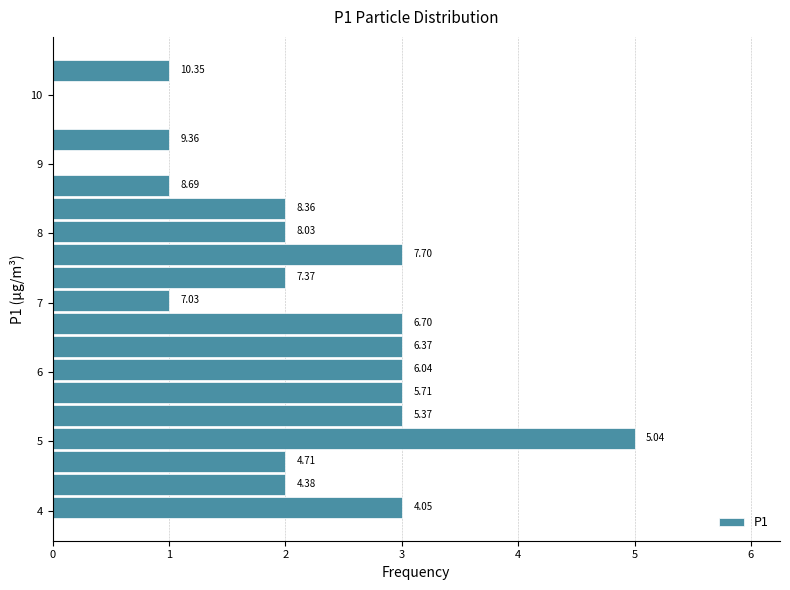

Read against the y-axis, roughly where is the centre of the longest bar?

5.0